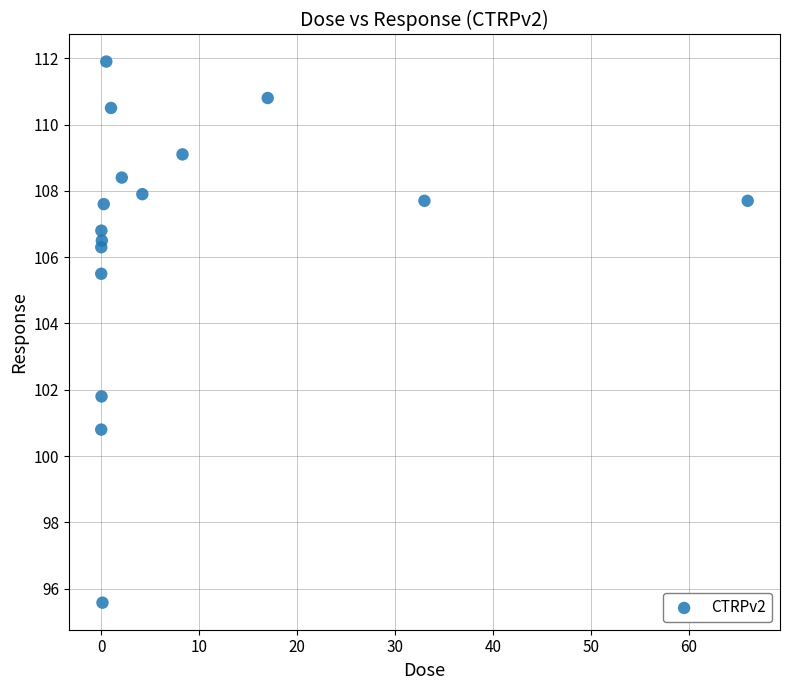

What is the range of Y values (max minus min)?

16.3